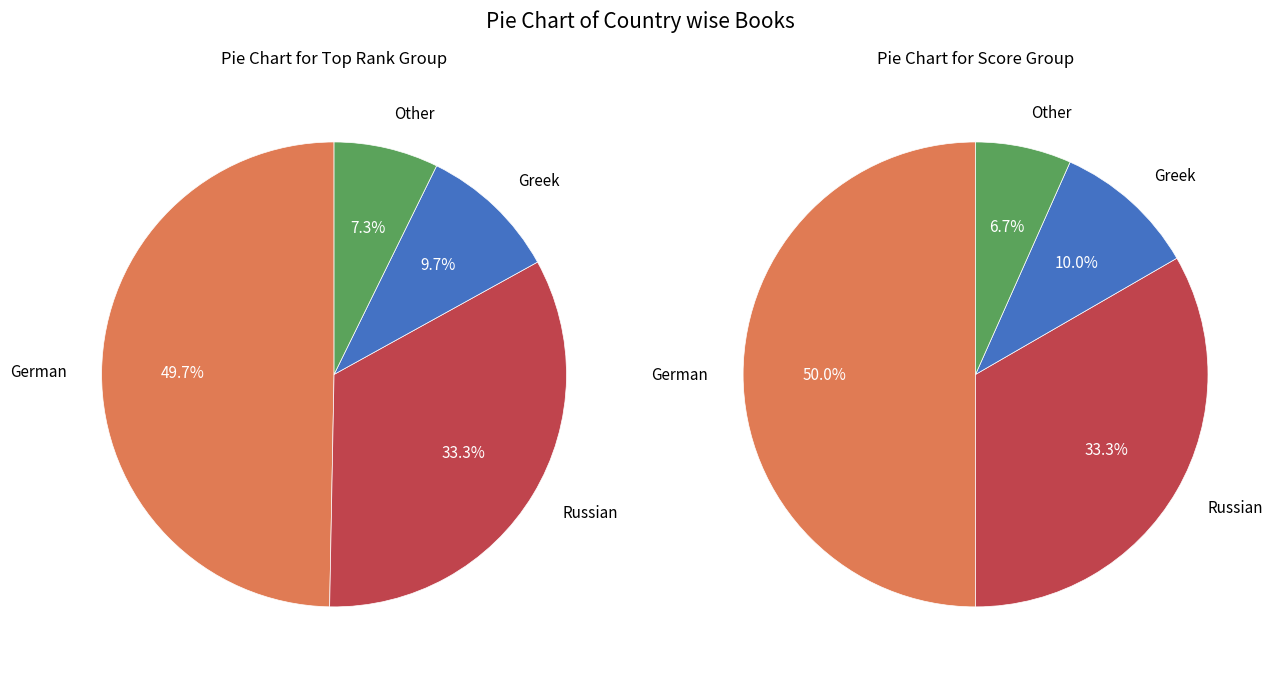

How many segments does this pie chart have?

4